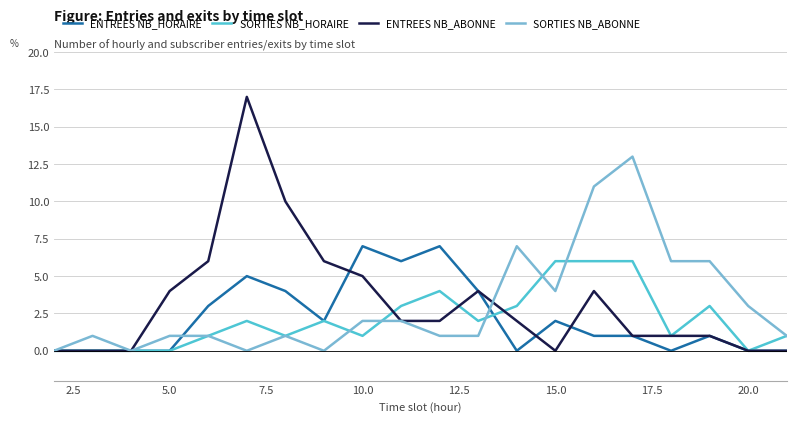

Which series has the largest range (max minus min)?

ENTREES NB_ABONNE